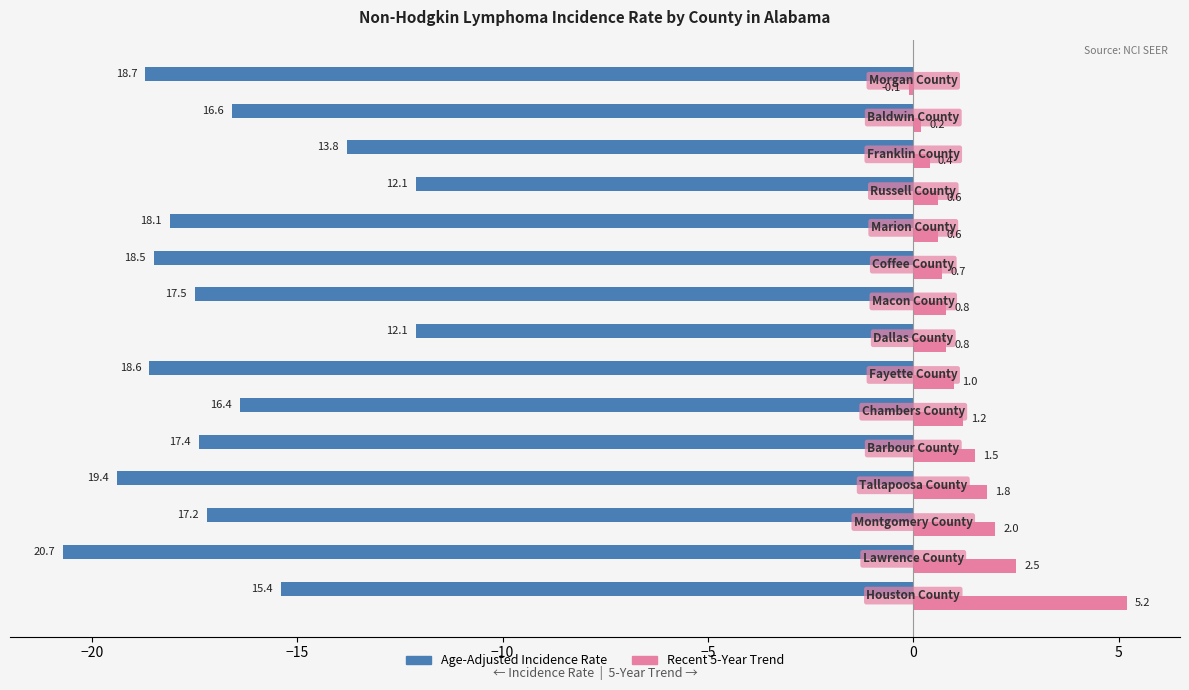

List the series in order of their peak value, highest first.

Recent 5-Year Trend, Age-Adjusted Incidence Rate